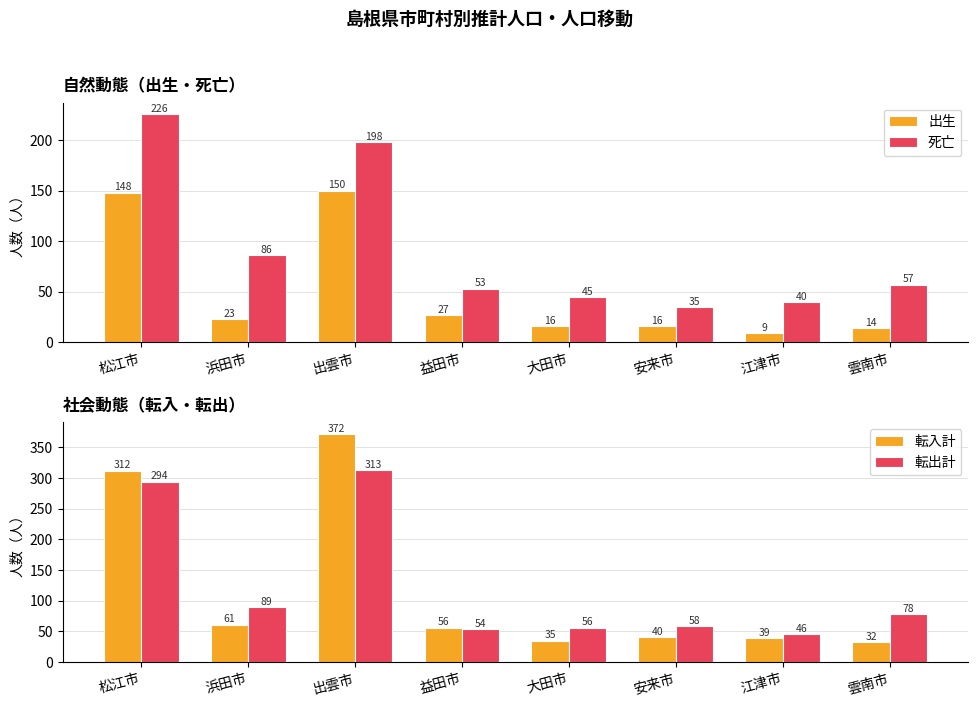

Reading left to right, transcribe all the data shown in this chart.

出生: 松江市=148	浜田市=23	出雲市=150	益田市=27	大田市=16	安来市=16	江津市=9	雲南市=14
死亡: 松江市=226	浜田市=86	出雲市=198	益田市=53	大田市=45	安来市=35	江津市=40	雲南市=57
転入計: 松江市=312	浜田市=61	出雲市=372	益田市=56	大田市=35	安来市=40	江津市=39	雲南市=32
転出計: 松江市=294	浜田市=89	出雲市=313	益田市=54	大田市=56	安来市=58	江津市=46	雲南市=78